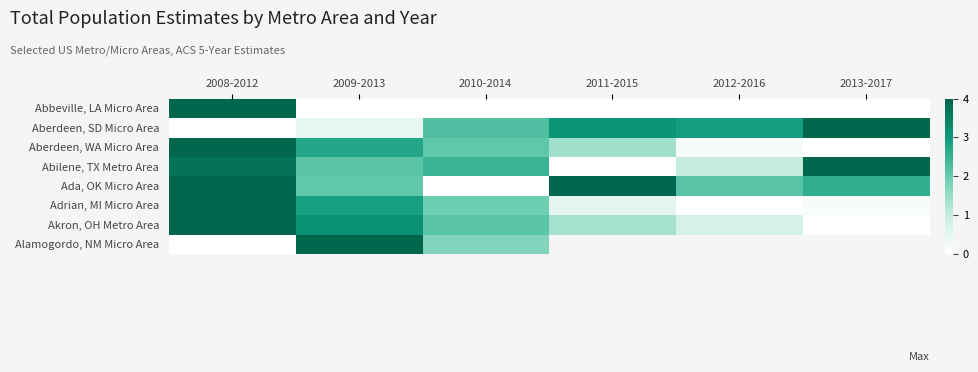

What is the average value of the Aberdeen, SD Micro Area series?

2.1